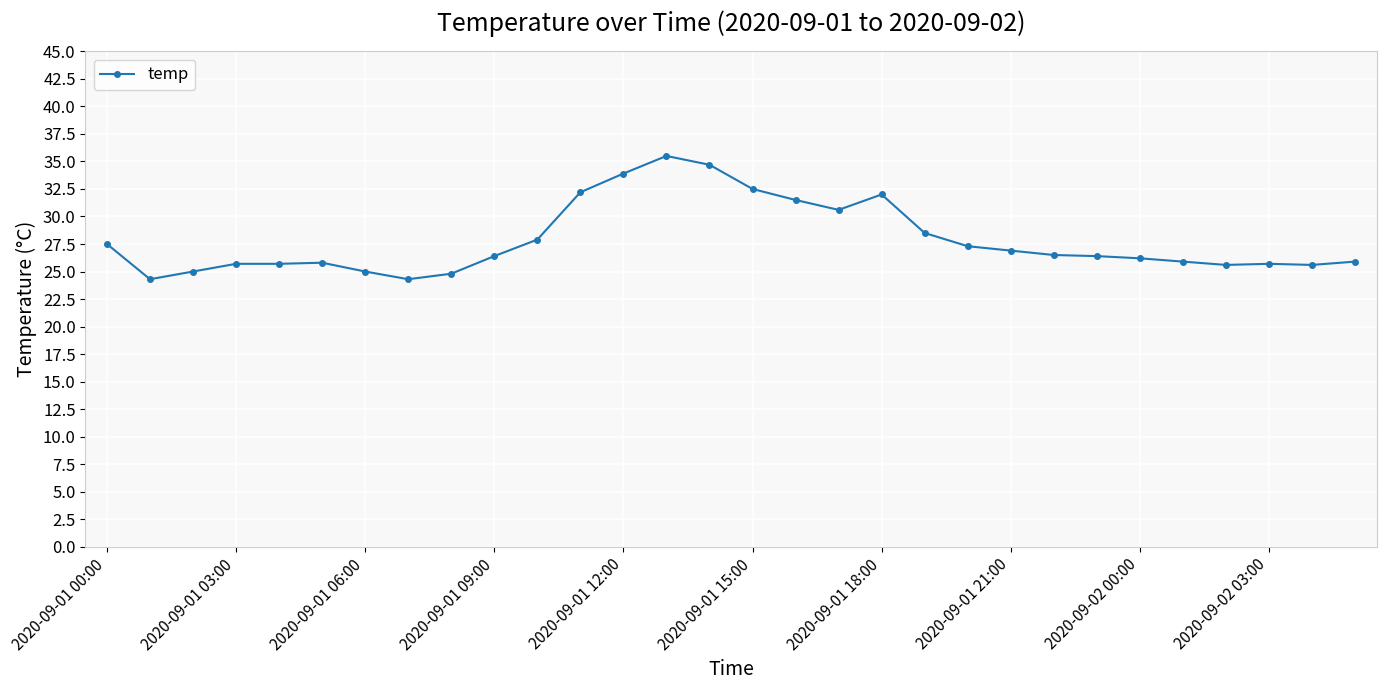

What is the value of the 21st point from the left?

27.3